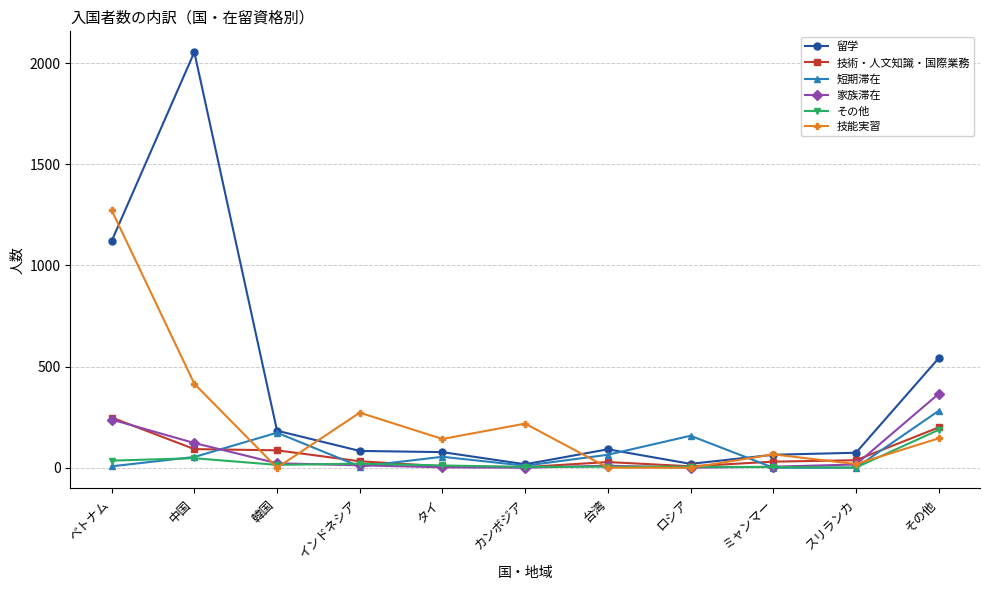

True or false: 技能実習 has a value of 142 at タイ.

True